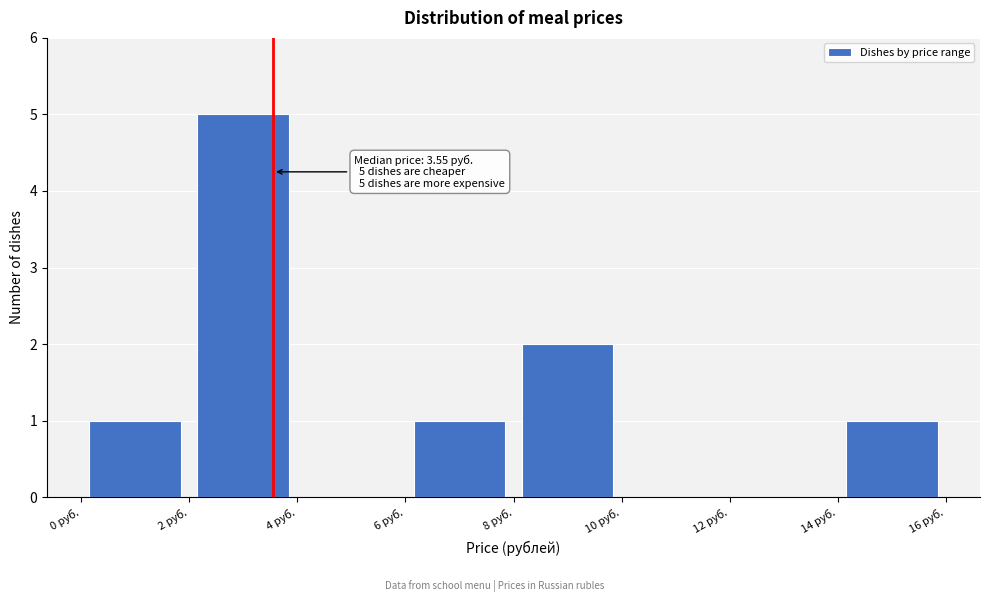

Over which range of the x-axis is the bar tallest?

2 to 4